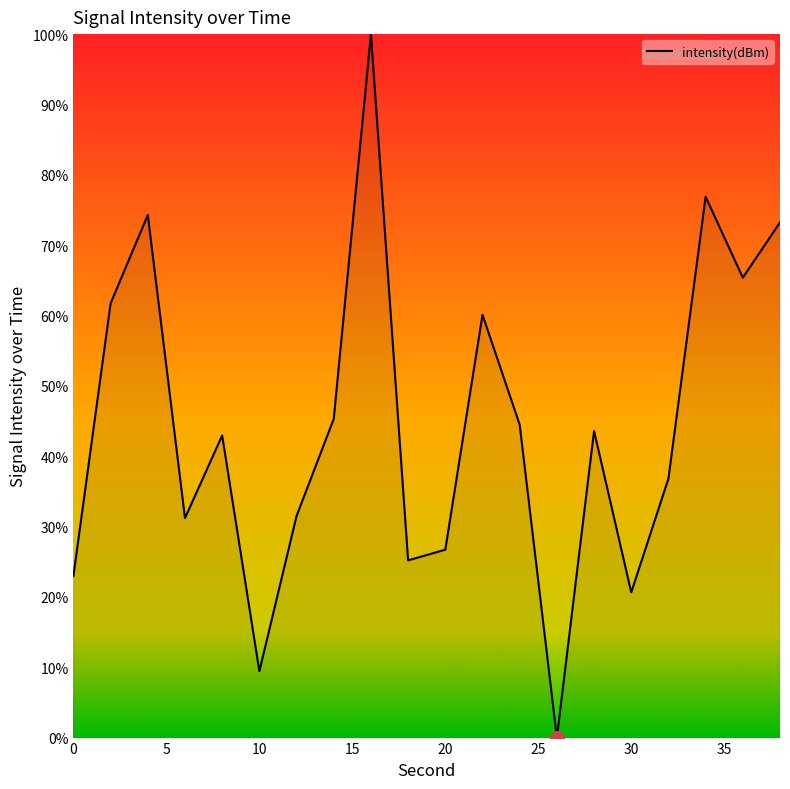

True or false: the data has more than 0 interior local peaks.

True